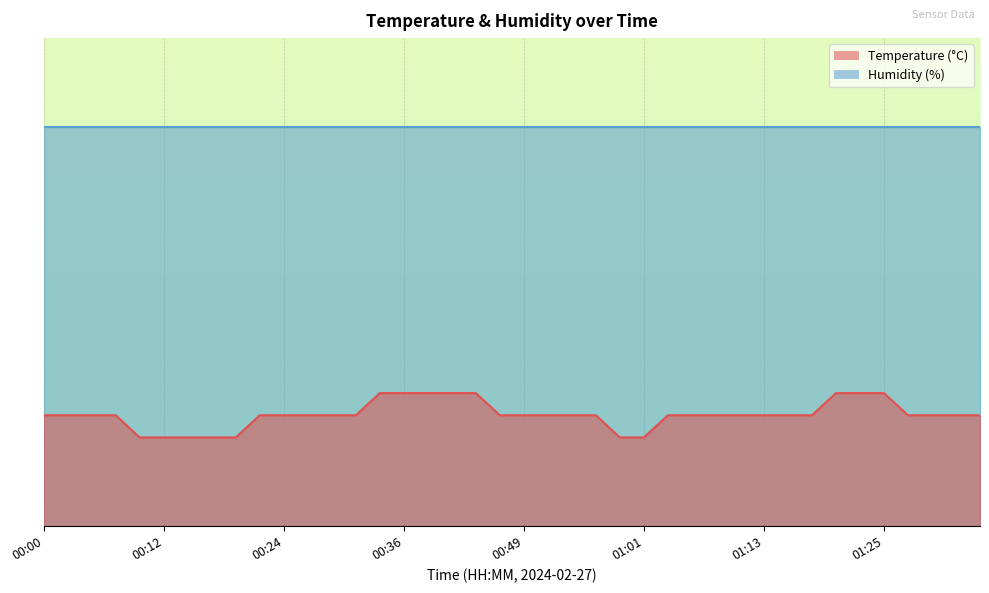

What is the maximum value shown in the chart?

6.0